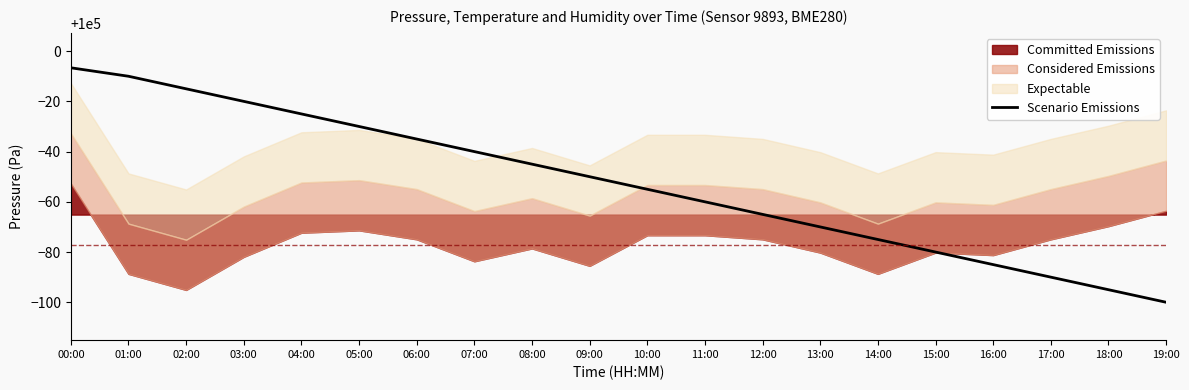

Reading left to right, transcribe all the data shown in this chart.

00:00=99993.4	01:00=99990.0	02:00=99985.0	03:00=99980.0	04:00=99975.0	05:00=99970.0	06:00=99965.0	07:00=99960.0	08:00=99955.0	09:00=99950.0	10:00=99945.0	11:00=99940.0	12:00=99935.0	13:00=99930.0	14:00=99925.0	15:00=99920.0	16:00=99915.0	17:00=99910.0	18:00=99905.0	19:00=99900.0